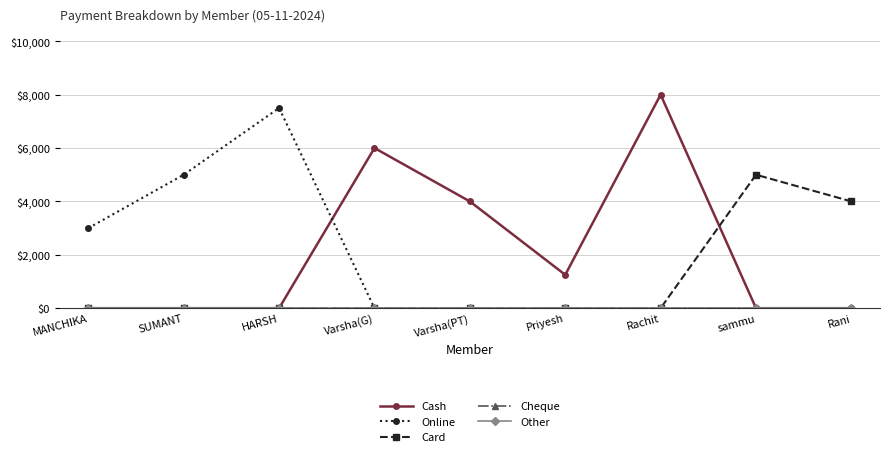

Reading left to right, list all the values displayed in this chart.

Cash: 0	0	0	6000	4000	1250	8000	0	0
Online: 3000	5000	7500	0	0	0	0	0	0
Card: 0	0	0	0	0	0	0	5000	4000
Cheque: 0	0	0	0	0	0	0	0	0
Other: 0	0	0	0	0	0	0	0	0